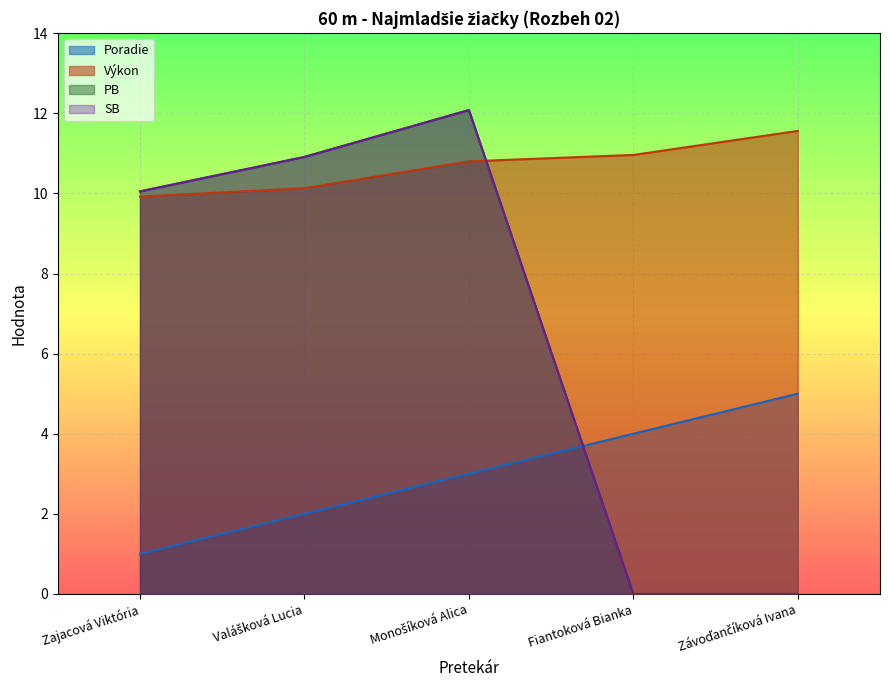

Reading left to right, extract all data points from this chart.

Poradie: 1.0	2.0	3.0	4.0	5.0
Výkon: 9.9	10.1	10.8	11.0	11.6
PB: 10.1	10.9	12.1	0.0	0.0
SB: 10.1	10.9	12.1	0.0	0.0